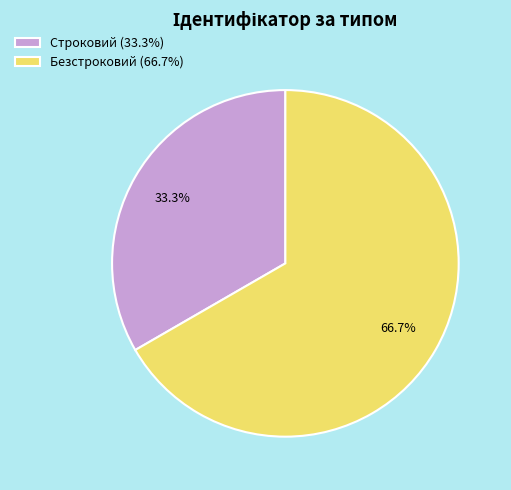

What is the smallest slice in the pie chart?

Строковий